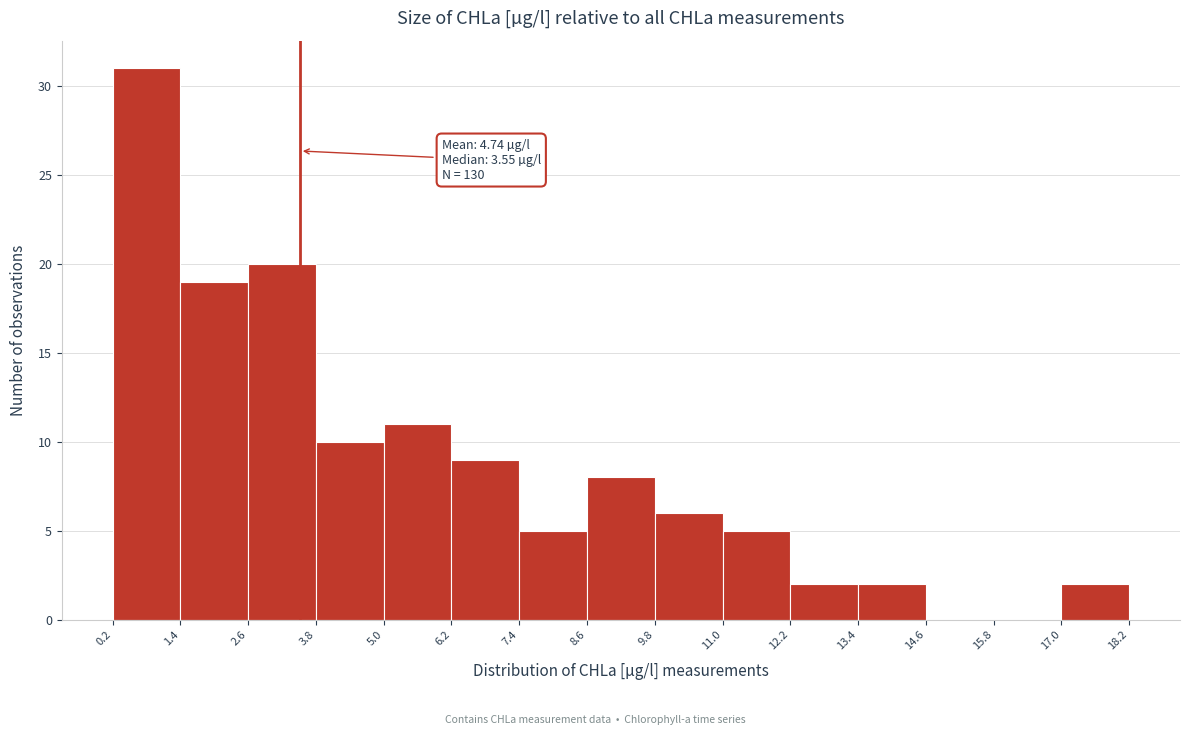

Which range on the x-axis has the tallest bar?

0.2 to 1.4